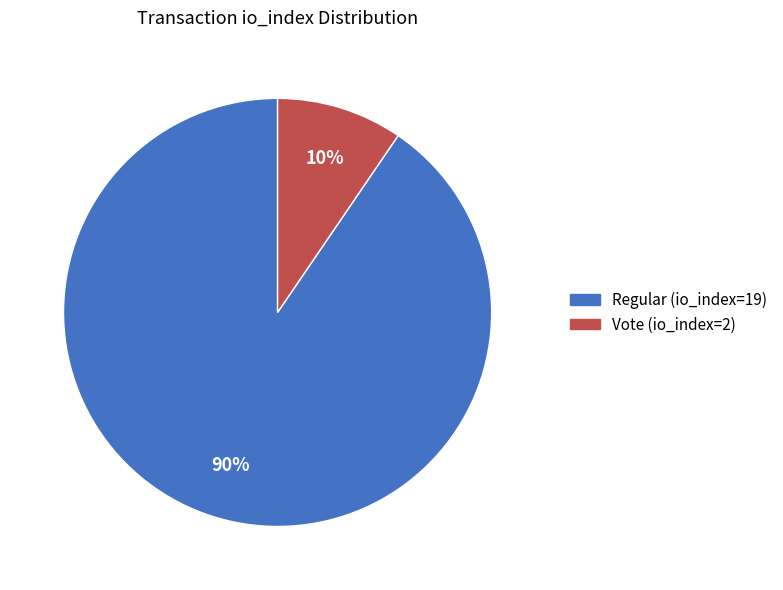

Is Vote (io_index=2) the majority of the pie?

No